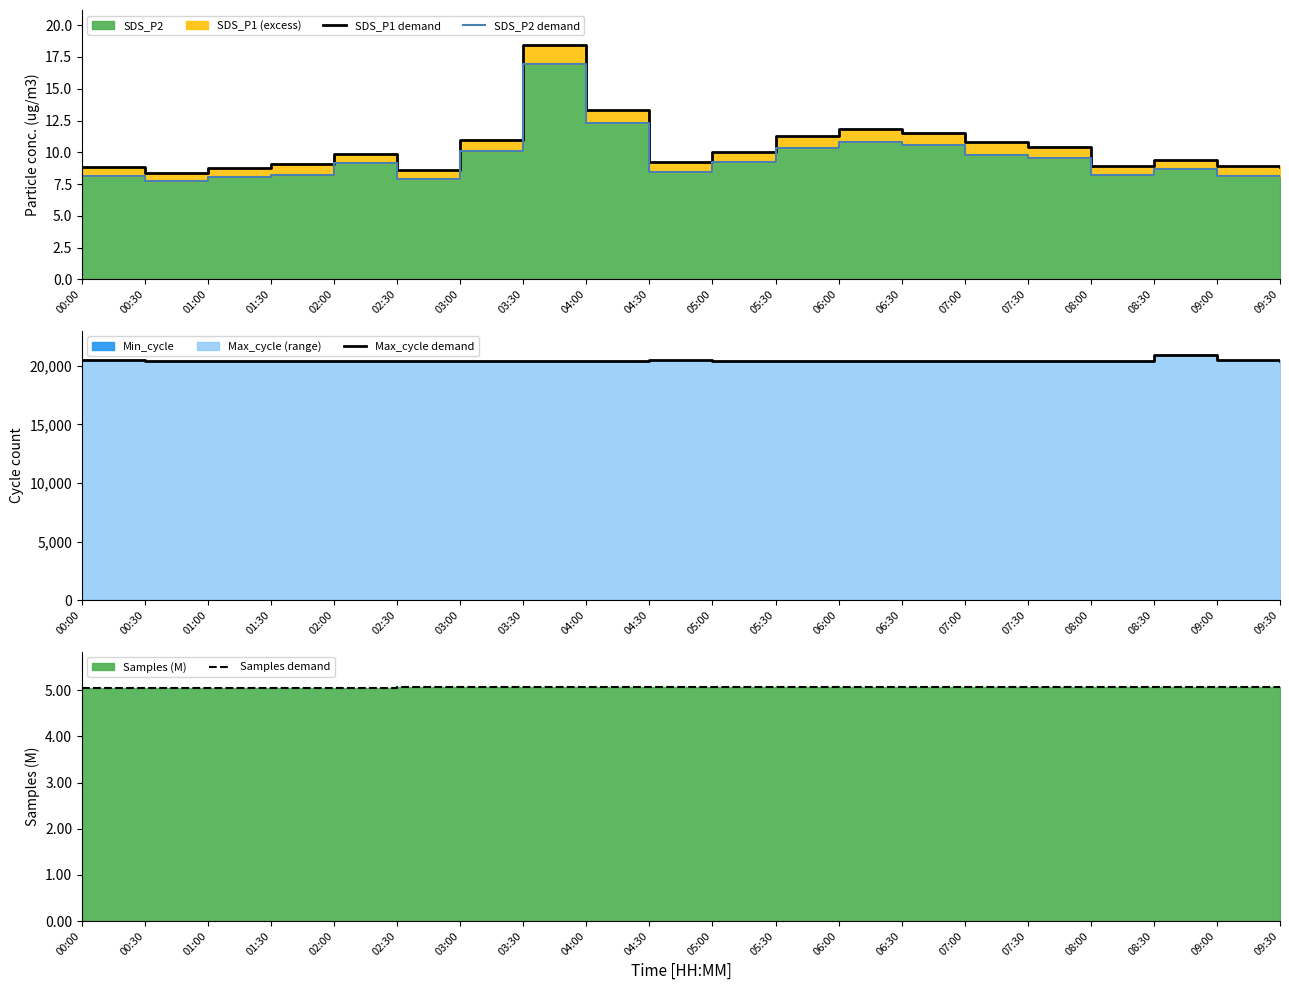

At which category does the chart reach its peak across all series?

08:30